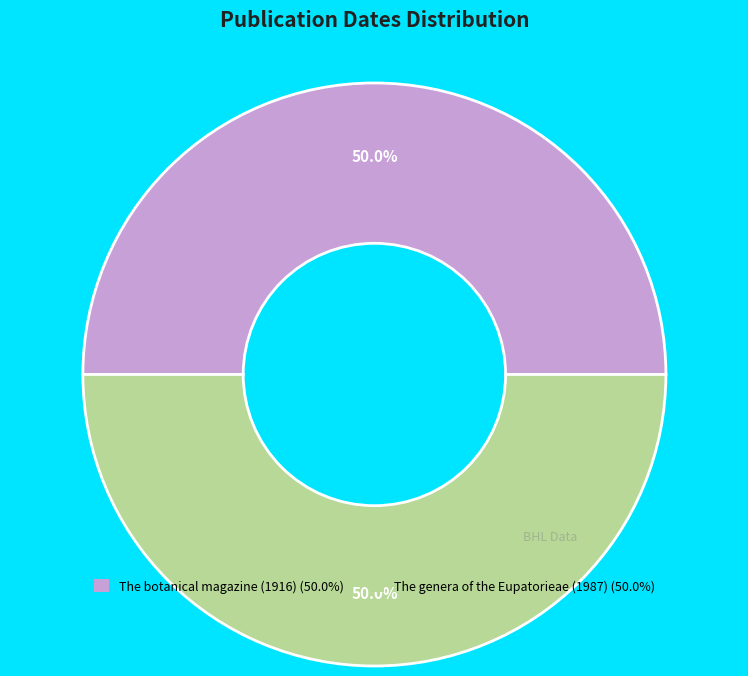

To the nearest percent, what percentage of the pie is The botanical magazine (1916)?

50%